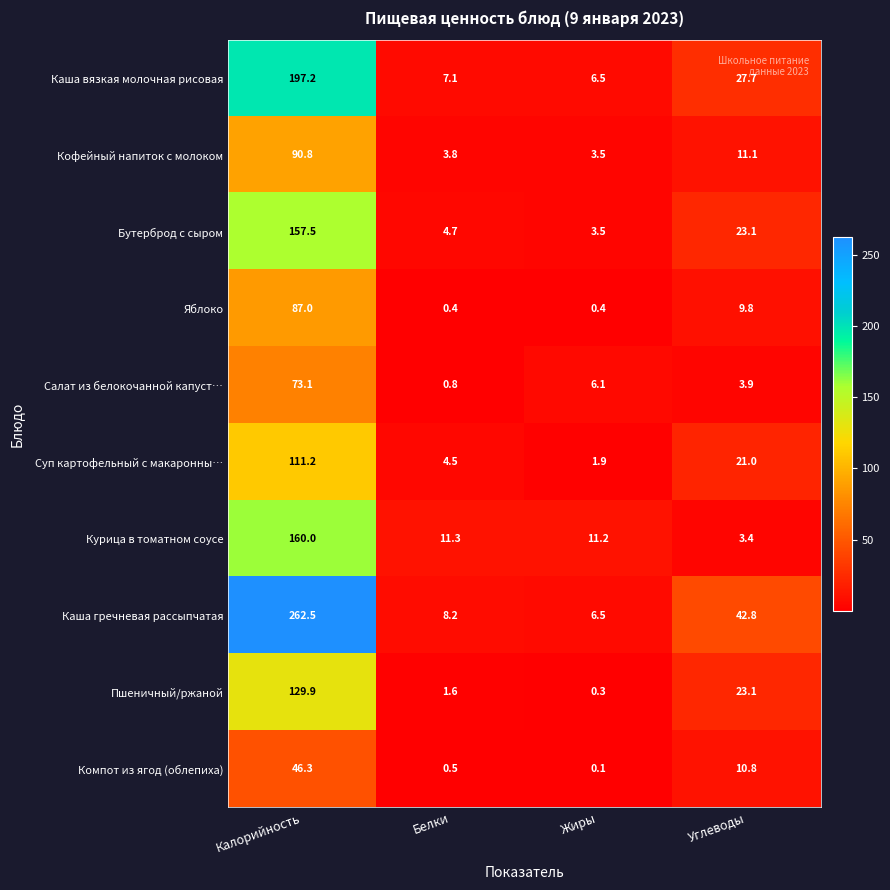

Between Калорийность and Жиры, which series saw the biggest shift?

Каша гречневая рассыпчатая